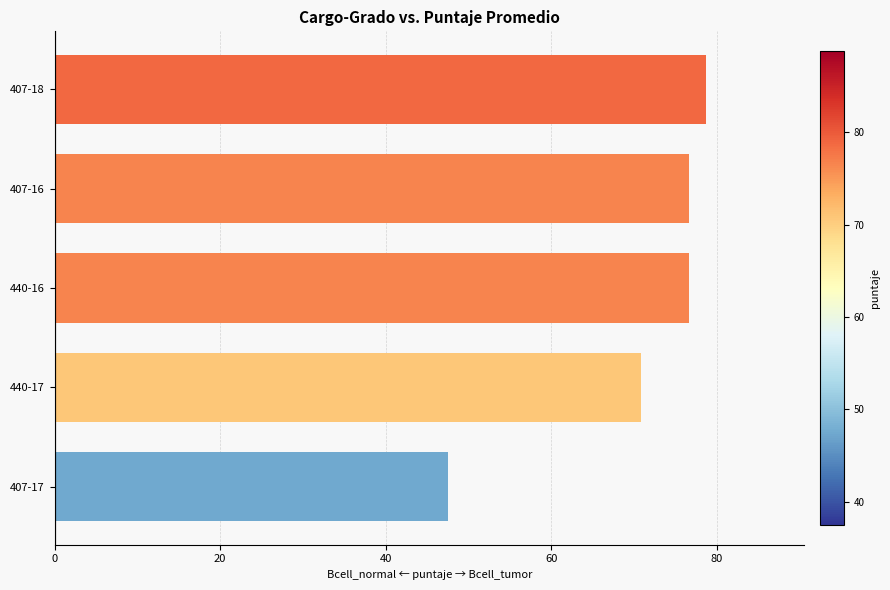

What is the value of the 3rd bar from the top?

76.7